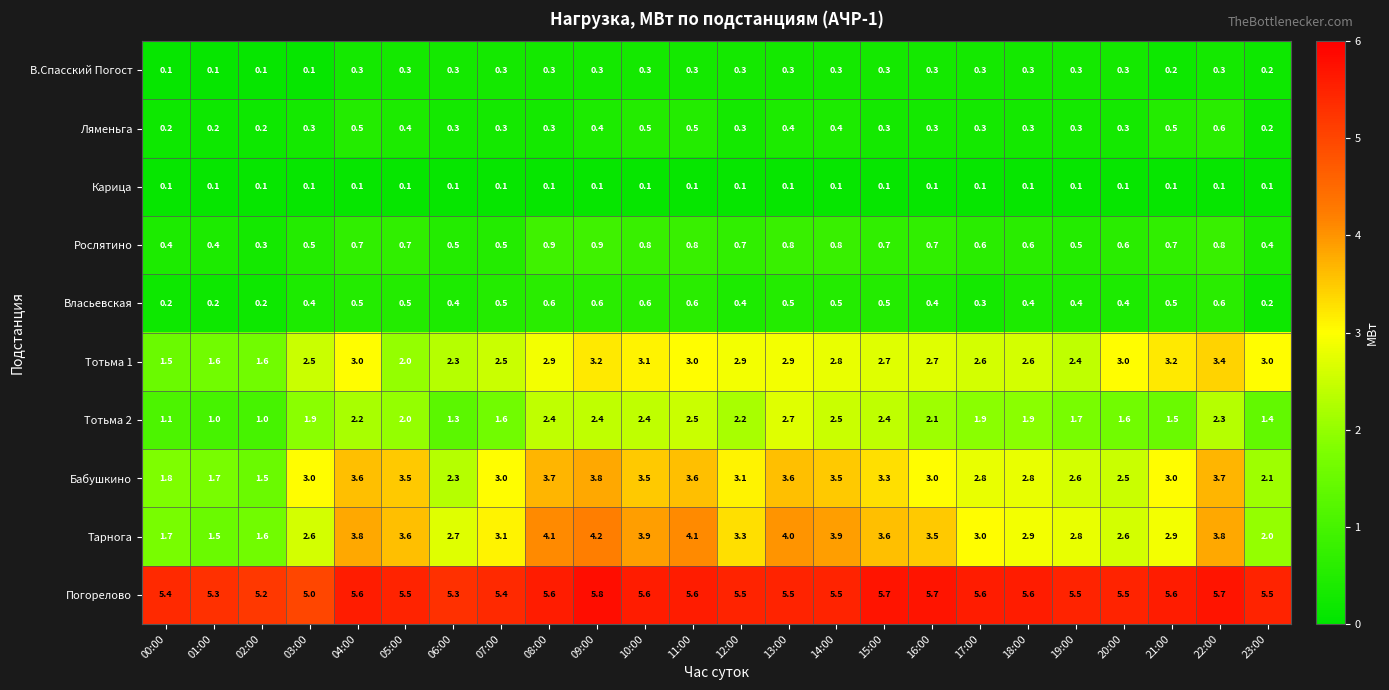

Which series has the widest spread of values?

Тарнога